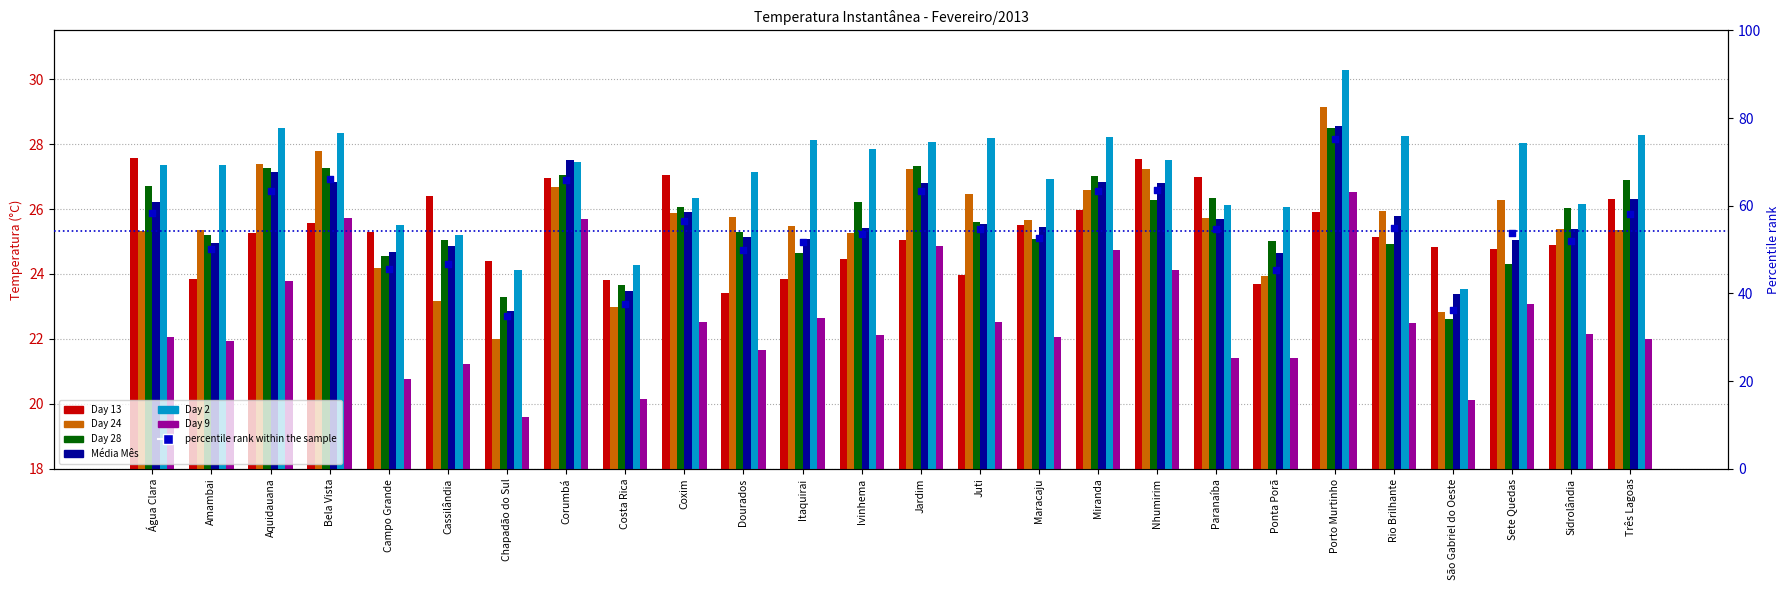

Which series contains the highest Y value?

Day 2